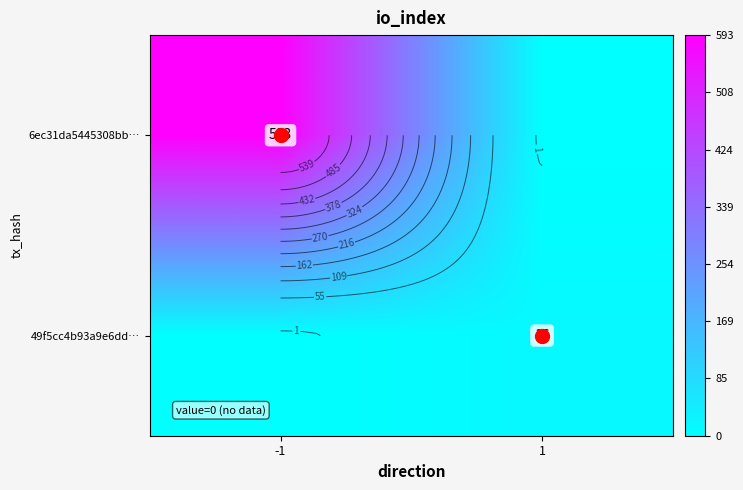

How many values in the 49f5cc4b93a9e6dd… series are below 16?

1